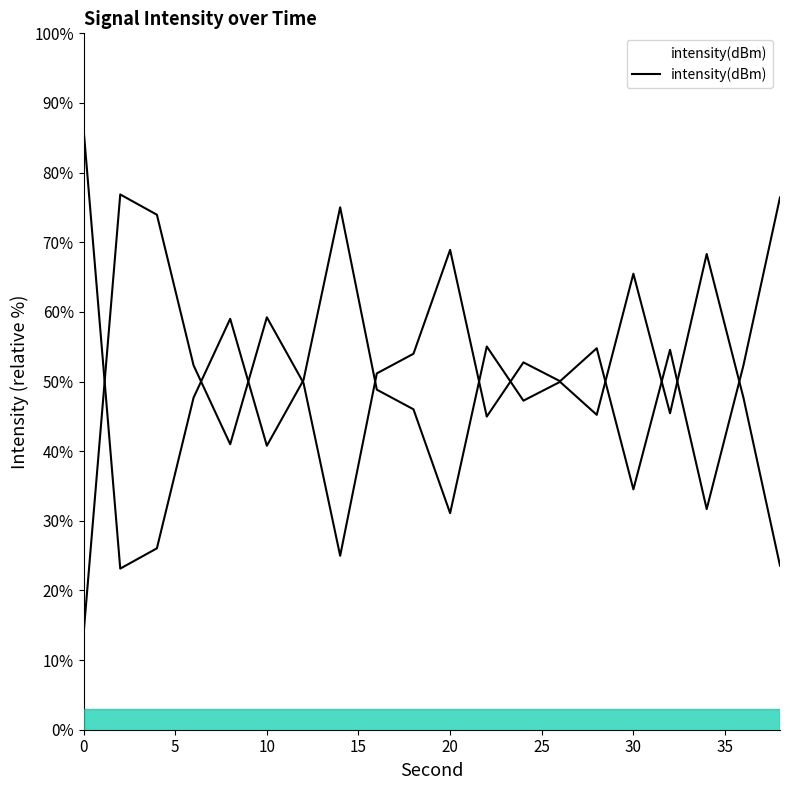

At which category does the data reach its first local peak?

8